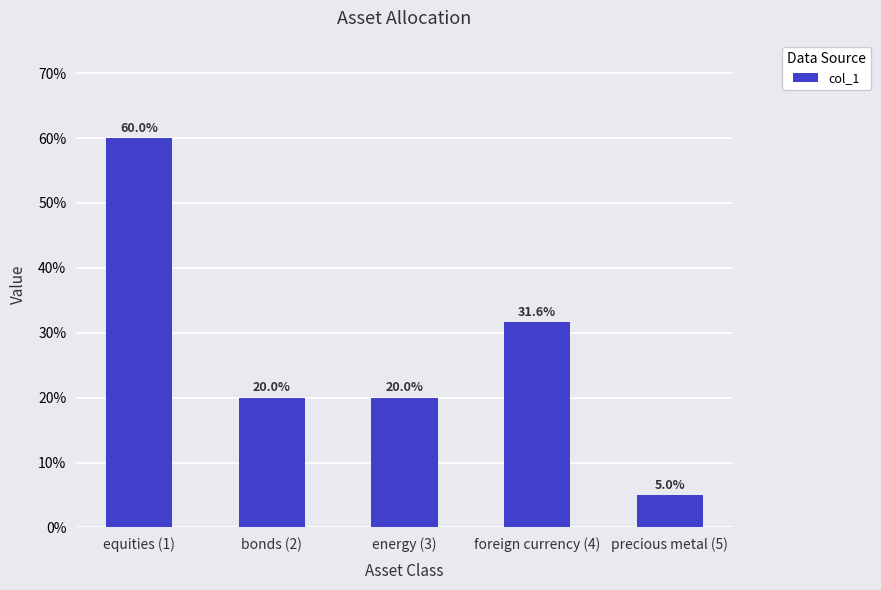

Are the bars horizontal?

No